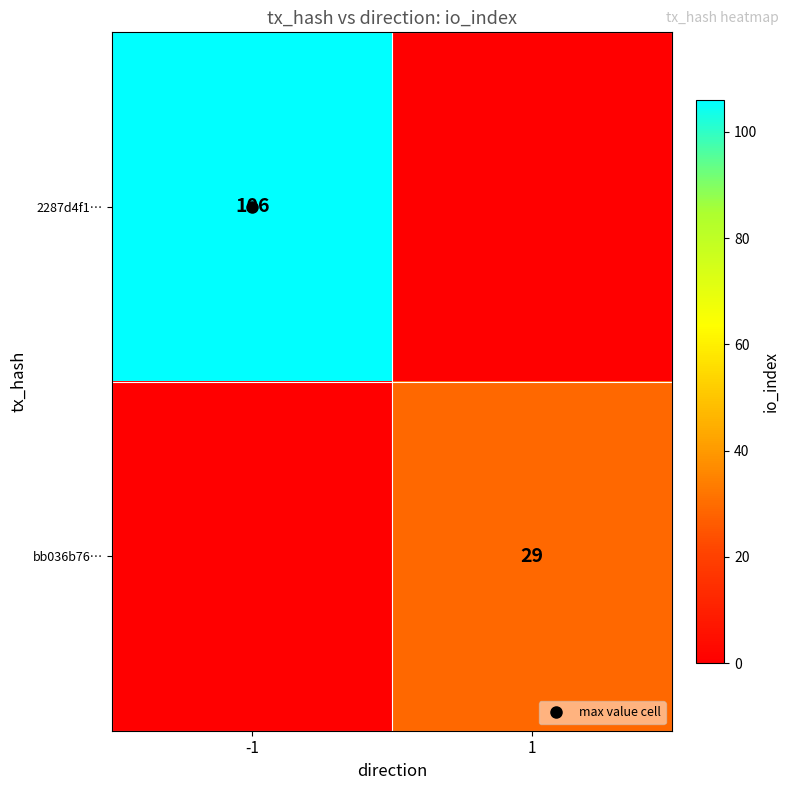

What is the total value across all series at -1?

106